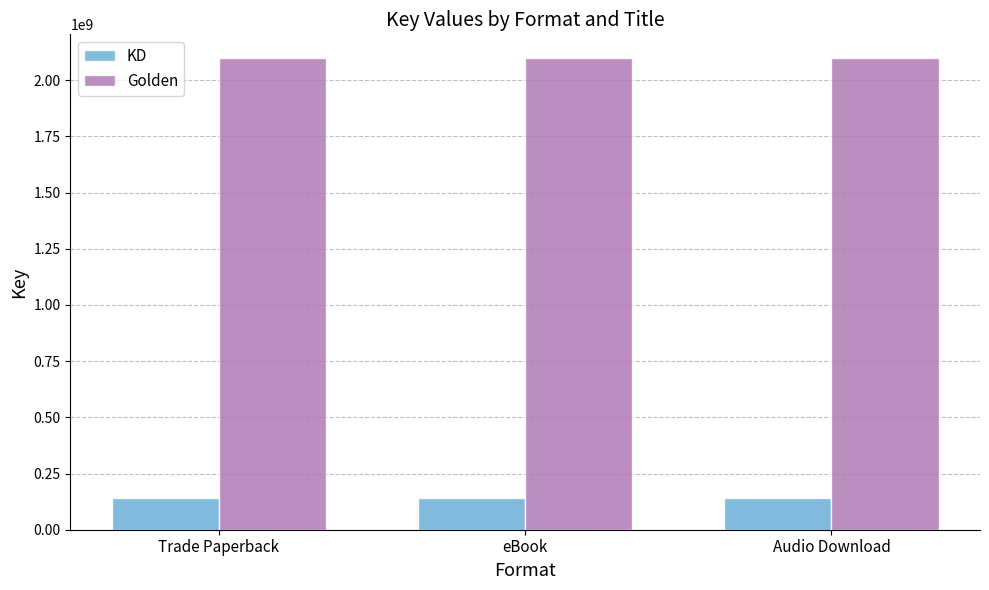

Reading left to right, extract all data points from this chart.

KD: Trade Paperback=142943225	eBook=142943225	Audio Download=142943225
Golden: Trade Paperback=2099416234	eBook=2099416234	Audio Download=2099416234